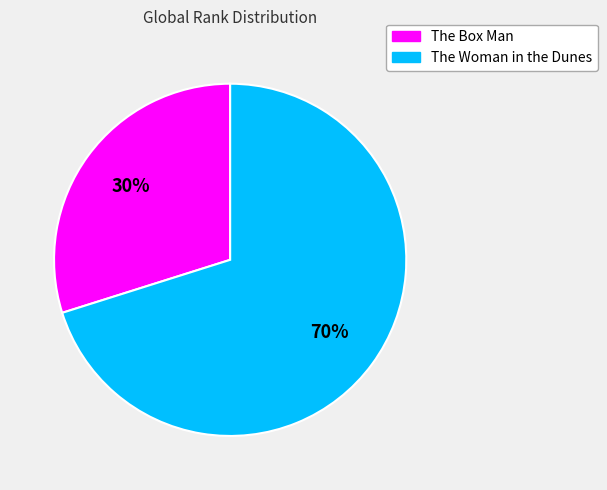

What is the largest slice in the pie chart?

The Woman in the Dunes